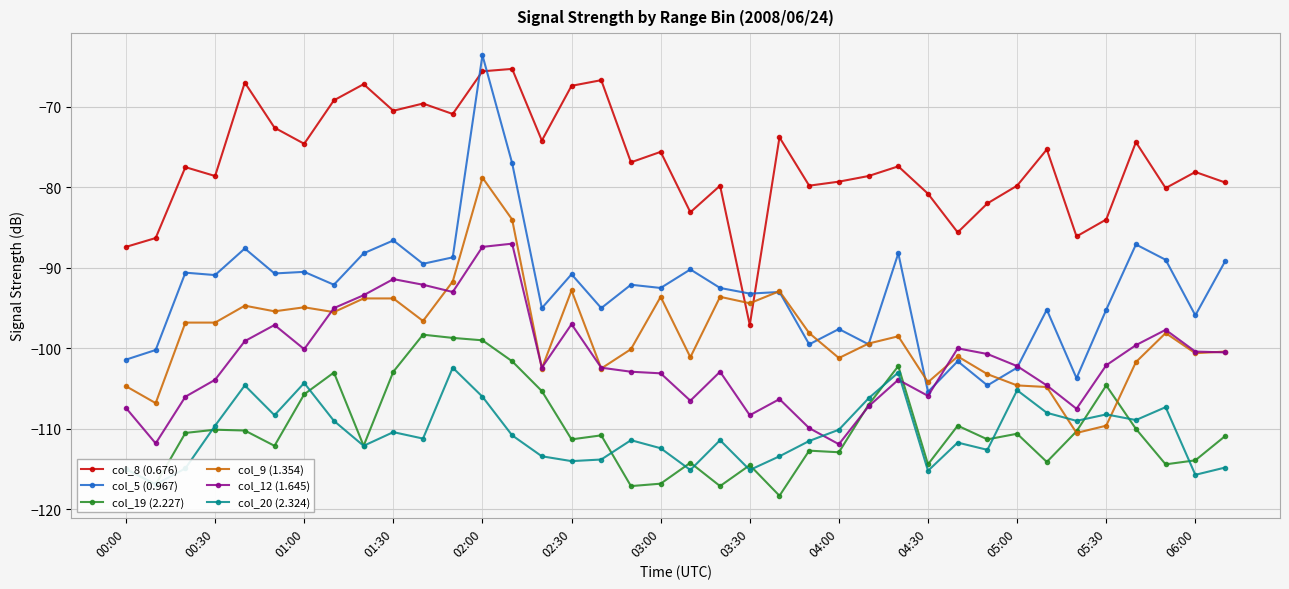

Reading left to right, extract all data points from this chart.

col_8 (0.676): -87.4	-86.3	-77.5	-78.6	-67.0	-72.6	-74.6	-69.2	-67.2	-70.5	-69.6	-70.9	-65.6	-65.3	-74.2	-67.4	-66.7	-76.9	-75.6	-83.1	-79.8	-97.1	-73.8	-79.8	-79.3	-78.6	-77.4	-80.8	-85.6	-82.0	-79.8	-75.3	-86.1	-84.0	-74.4	-80.1	-78.1	-79.4
col_5 (0.967): -101.4	-100.2	-90.6	-90.9	-87.6	-90.7	-90.5	-92.1	-88.2	-86.6	-89.5	-88.7	-63.6	-77.0	-95.0	-90.8	-95.0	-92.1	-92.5	-90.2	-92.5	-93.2	-93.0	-99.5	-97.6	-99.5	-88.2	-105.4	-101.6	-104.6	-102.4	-95.2	-103.7	-95.2	-87.1	-89.0	-95.9	-89.2
col_19 (2.227): -115.0	-116.9	-110.5	-110.1	-110.2	-112.1	-105.7	-103.0	-112.1	-102.9	-98.3	-98.7	-99.0	-101.6	-105.3	-111.3	-110.8	-117.1	-116.8	-114.2	-117.1	-114.5	-118.3	-112.7	-112.9	-107.0	-102.2	-114.4	-109.6	-111.3	-110.6	-114.1	-110.3	-104.6	-110.0	-114.4	-113.9	-110.9
col_9 (1.354): -104.7	-106.8	-96.8	-96.8	-94.7	-95.4	-94.9	-95.5	-93.8	-93.8	-96.6	-91.7	-78.8	-84.0	-102.5	-92.8	-102.5	-100.1	-93.6	-101.1	-93.6	-94.4	-92.9	-98.1	-101.2	-99.4	-98.5	-104.2	-101.0	-103.2	-104.6	-104.8	-110.5	-109.6	-101.7	-98.1	-100.6	-100.4
col_12 (1.645): -107.4	-111.8	-106.0	-103.9	-99.1	-97.1	-100.1	-95.0	-93.4	-91.4	-92.1	-93.0	-87.4	-87.0	-102.4	-97.0	-102.4	-102.9	-103.1	-106.5	-102.9	-108.3	-106.3	-109.9	-111.9	-107.2	-103.9	-105.9	-100.0	-100.7	-102.2	-104.6	-107.5	-102.1	-99.6	-97.7	-100.4	-100.5
col_20 (2.324): -115.0	-116.9	-114.9	-109.6	-104.6	-108.3	-104.3	-109.0	-112.1	-110.4	-111.2	-102.4	-106.0	-110.8	-113.4	-114.0	-113.8	-111.4	-112.4	-115.1	-111.4	-115.1	-113.4	-111.5	-110.1	-106.2	-103.0	-115.2	-111.7	-112.6	-105.2	-108.0	-109.0	-108.2	-108.9	-107.3	-115.7	-114.8